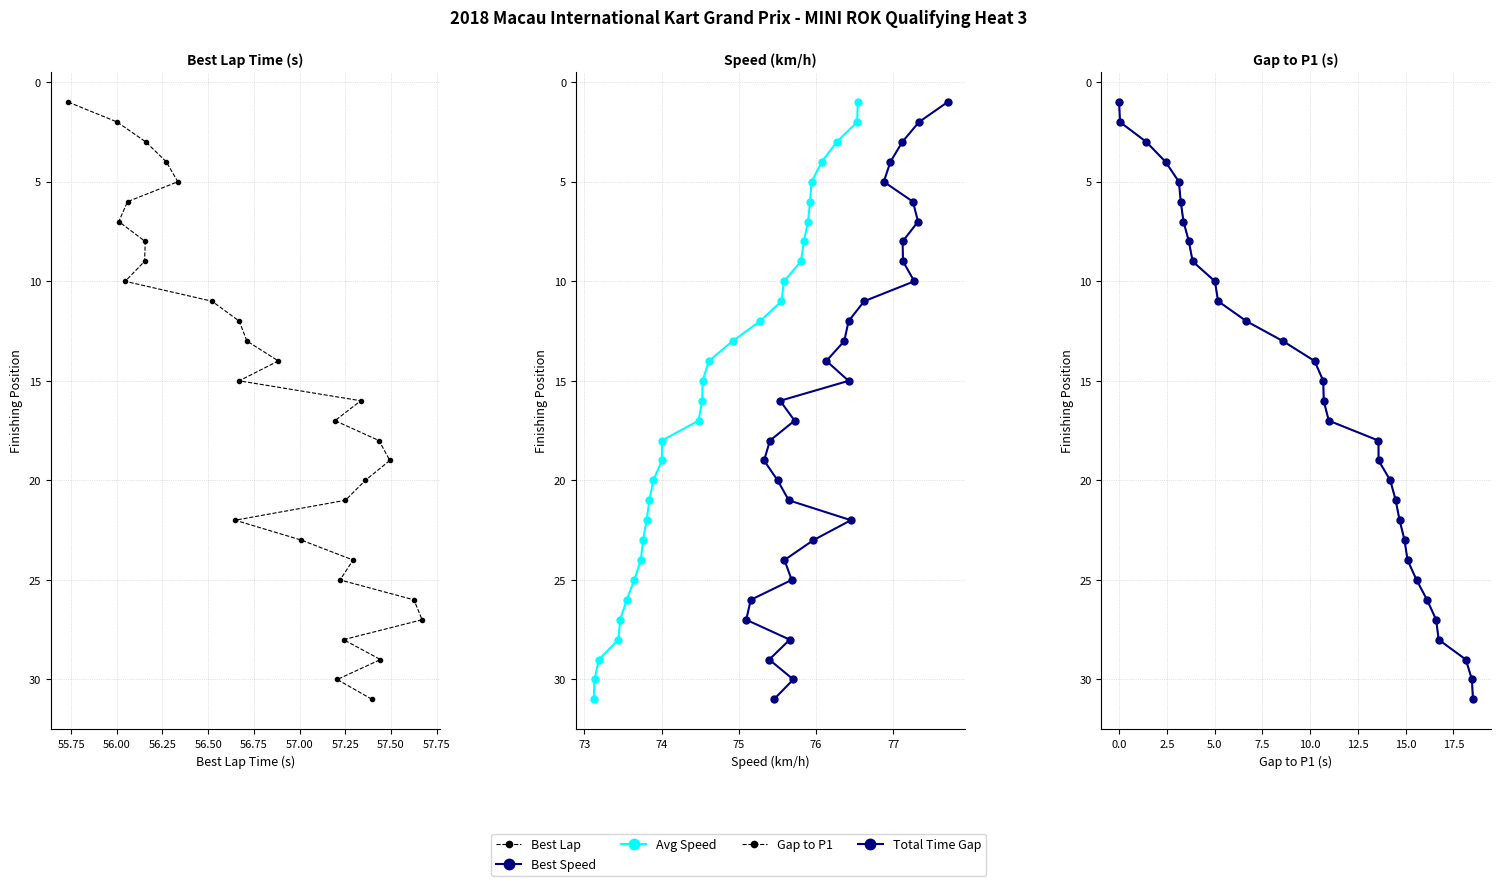

At how many categories does at least one series exceed 13?

18